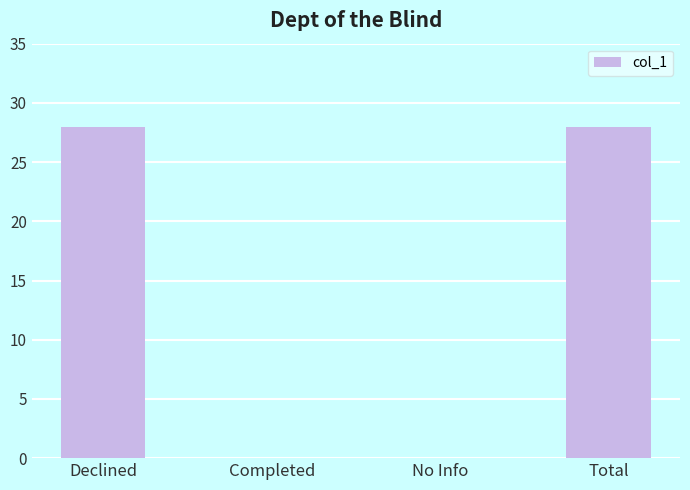

What is the greatest value displayed?

28